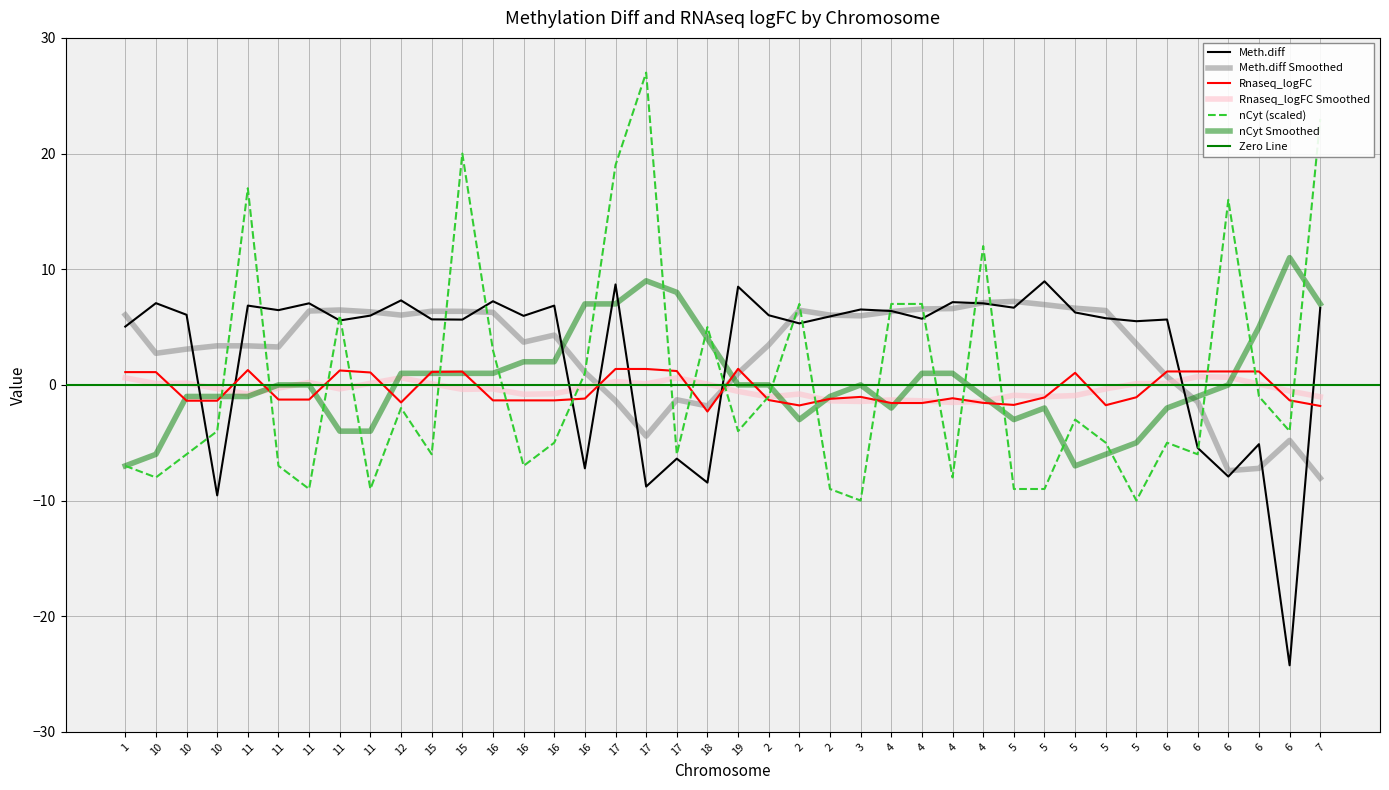

True or false: Rnaseq_logFC and nCyt intersect in this chart.

True